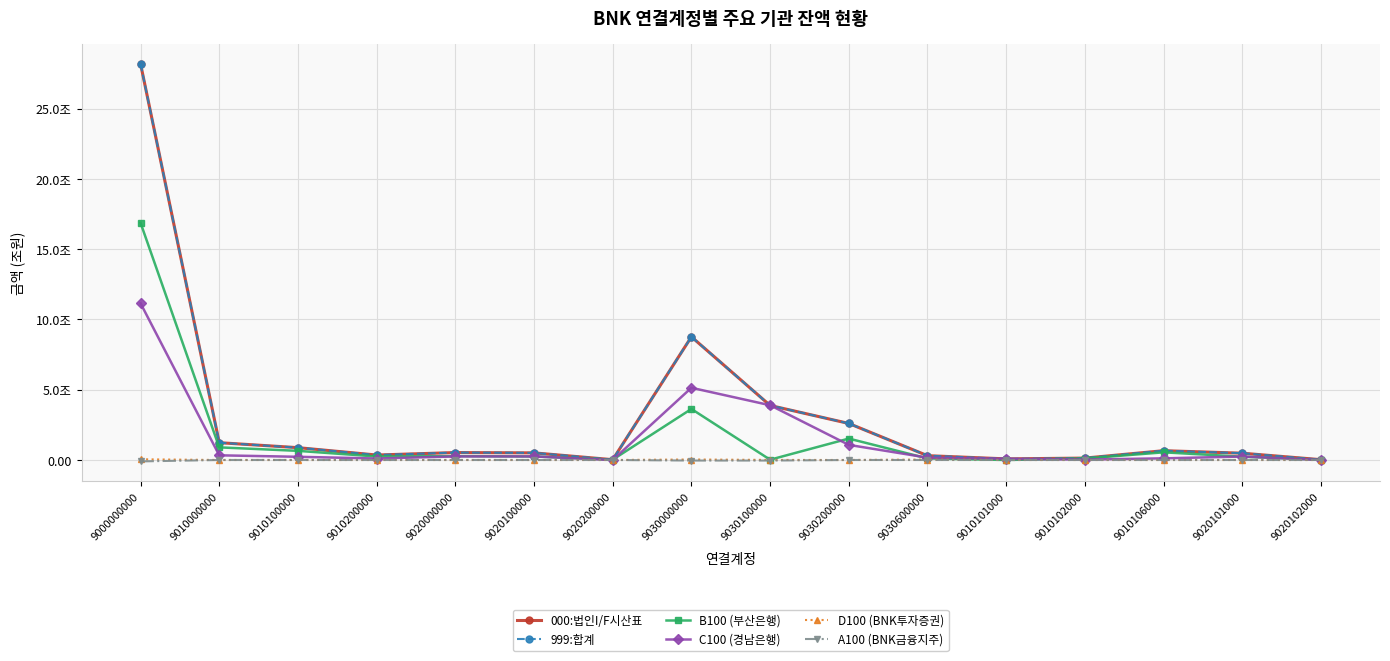

Does the chart have visible grid lines?

Yes